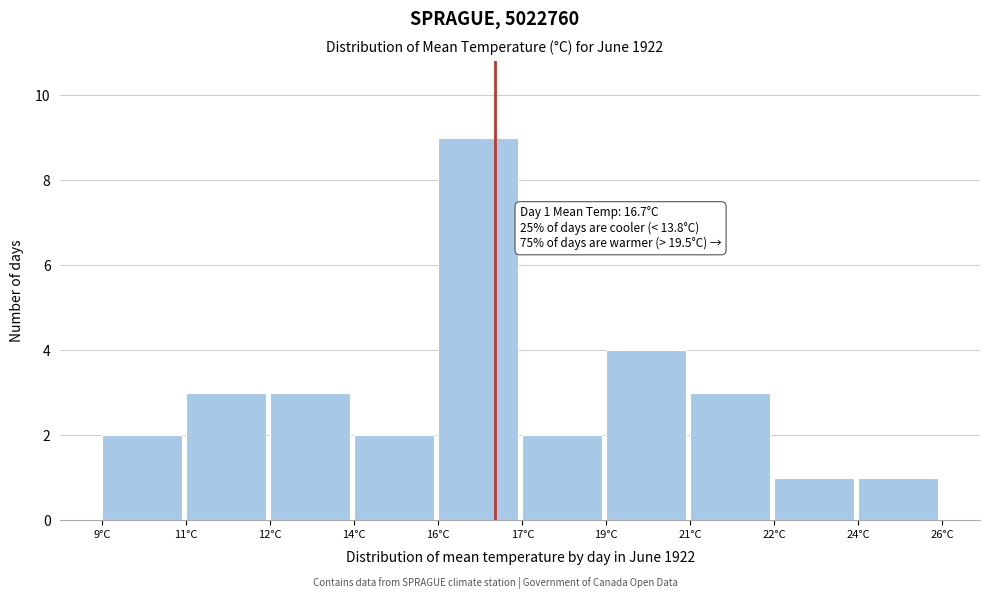

Reading right to left, extract all data points from this chart.

24°C=1	22°C=1	21°C=3	19°C=4	17°C=2	16°C=9	14°C=2	12°C=3	11°C=3	9°C=2